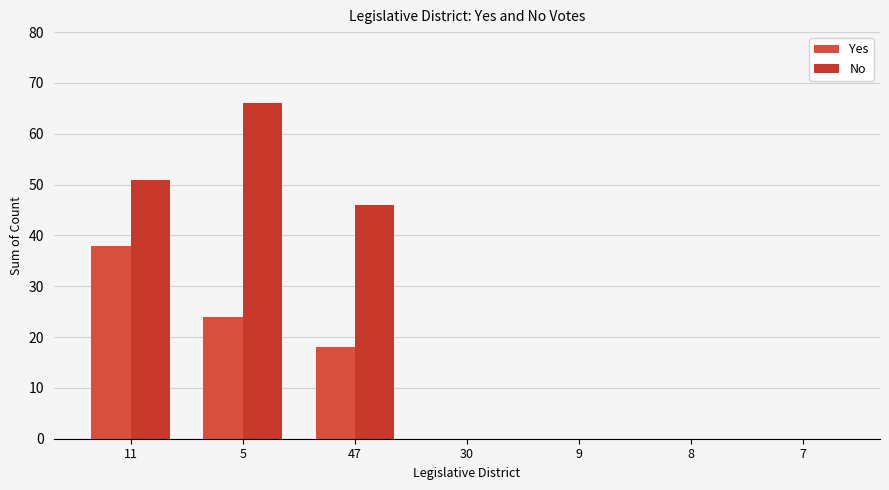

What is the label of the 3rd bar from the right?

9